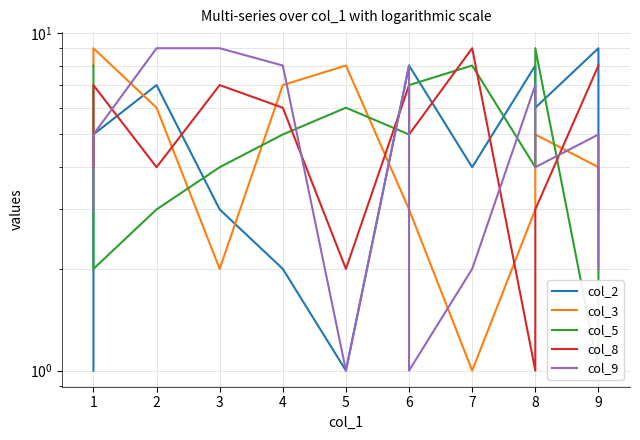

After their last crossing, which series has the higher values: col_8 or col_9?

col_8